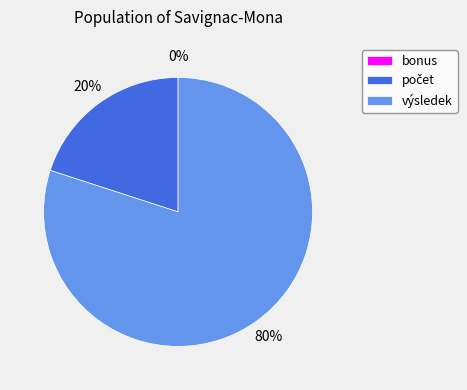

To the nearest percent, what is the combined percentage of výsledek and počet?

100%